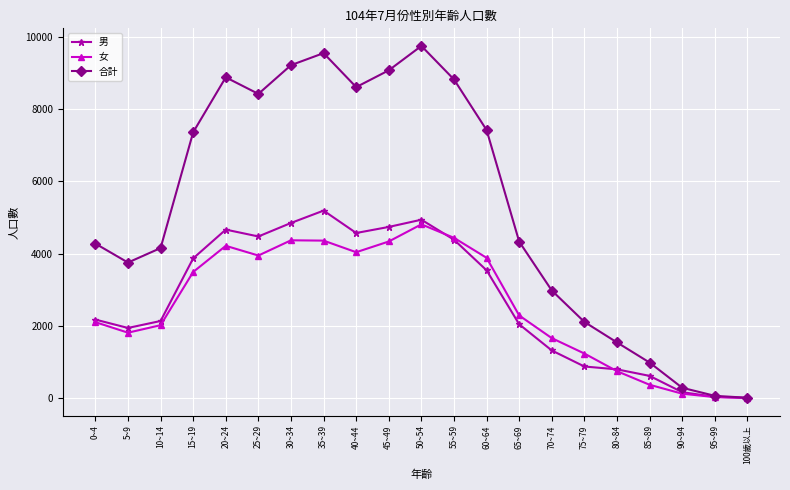

What is the label of the 14th point from the left?

65~69